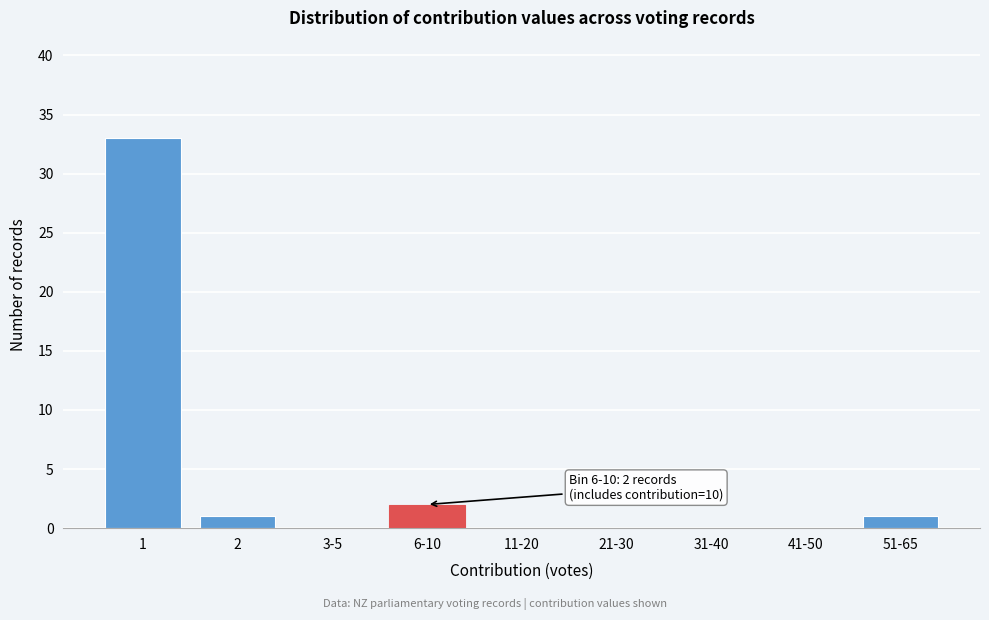

Reading left to right, transcribe all the data shown in this chart.

1=33	2=1	3-5=0	6-10=2	11-20=0	21-30=0	31-40=0	41-50=0	51-65=1